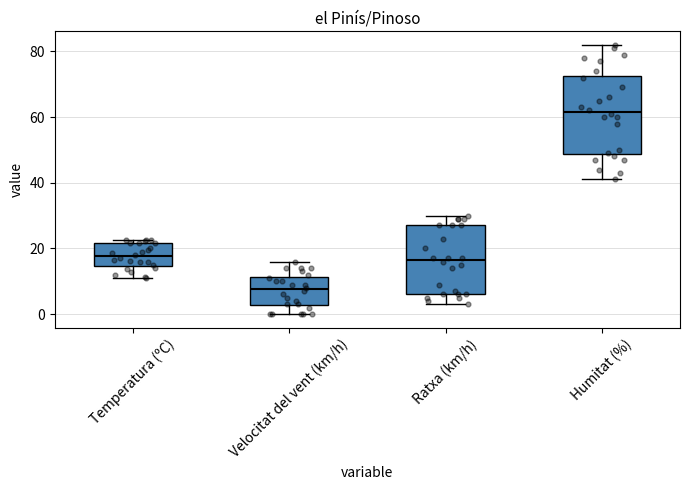

Reading left to right, transcribe this box plot: for each box, give where its median line is, the range the box spans, and where its two whiskers end, as read against the y-axis. The values are not printed on the chart, so give them approximately, as read against the axis.

Temperatura (ºC): median 18, box 14 to 22, whiskers 12 to 22 (just above the box's upper edge)
Velocitat del vent (km/h): median 8, box 2 to 12, whiskers 0 to 16
Ratxa (km/h): median 16, box 6 to 28, whiskers 4 to 30
Humitat (%): median 62, box 48 to 72, whiskers 42 to 82